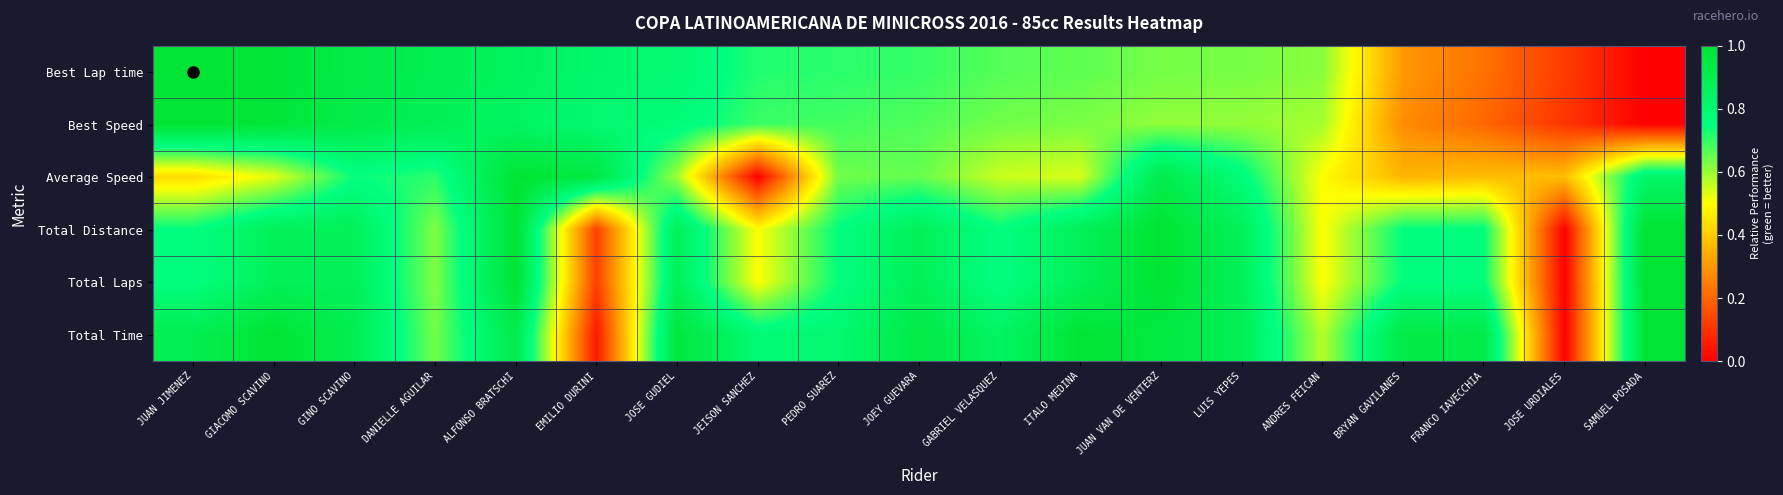

How many categories are shown in the chart?

19